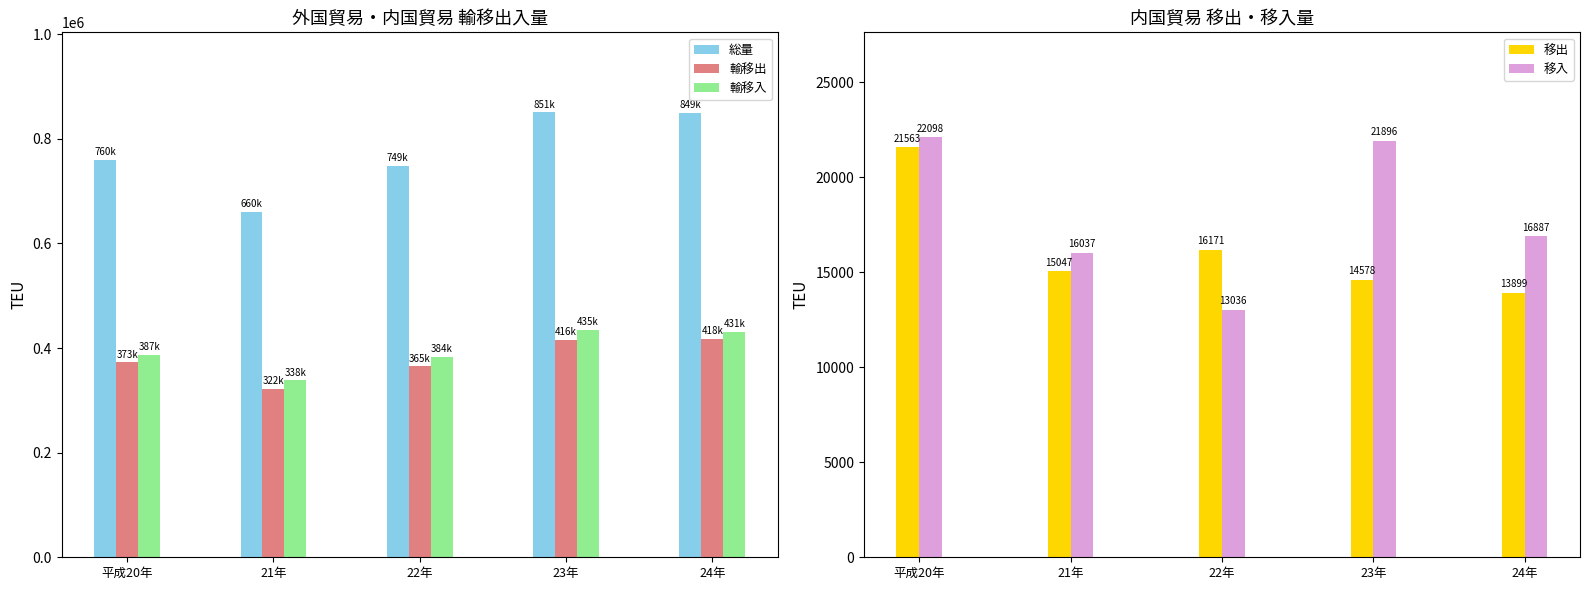

At 24年, list the series in order from smallest to largest.

移出, 移入, 輸移出, 輸移入, 総量